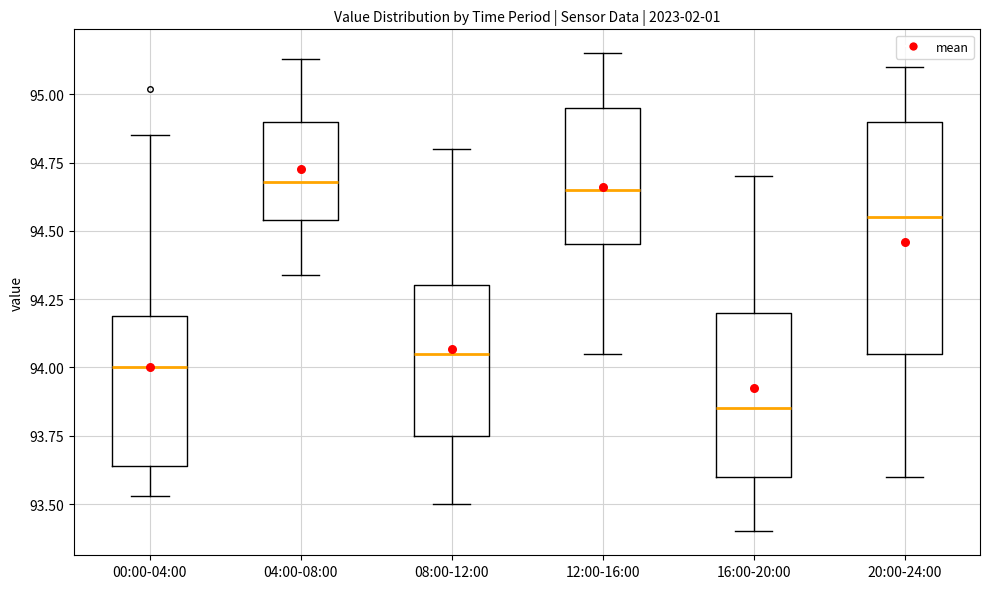

Comparing the boxes themselves (not the whiskers), which one is the tallest?

20:00-24:00